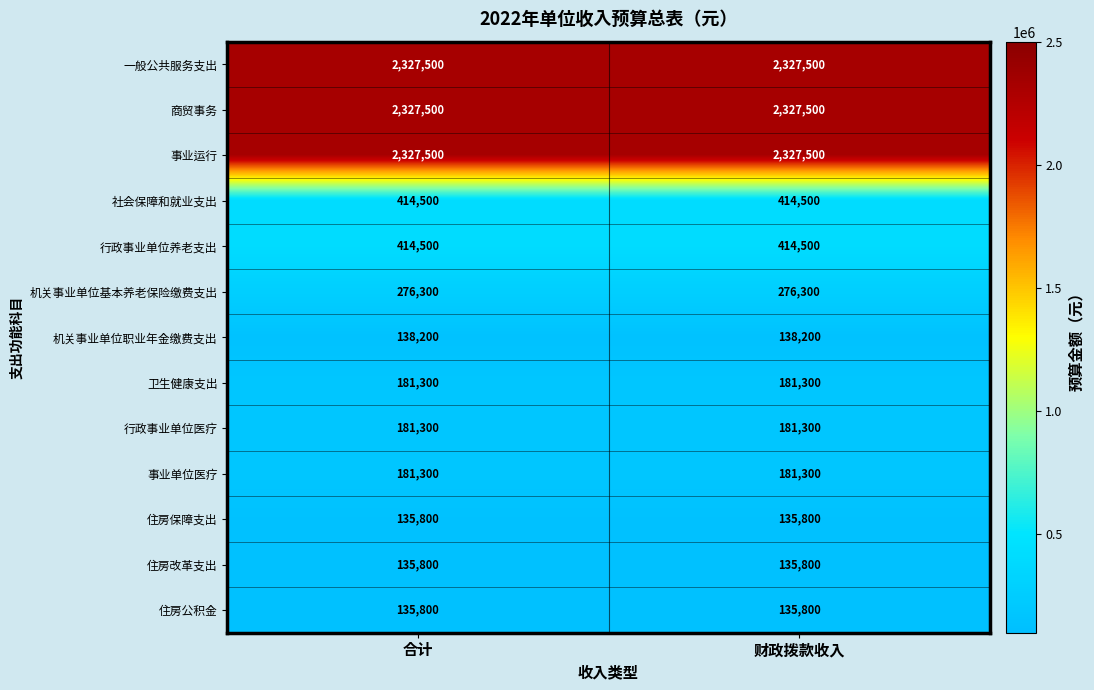

Reading left to right, list all the values displayed in this chart.

一般公共服务支出: 合计=2327500	财政拨款收入=2327500
商贸事务: 合计=2327500	财政拨款收入=2327500
事业运行: 合计=2327500	财政拨款收入=2327500
社会保障和就业支出: 合计=414500	财政拨款收入=414500
行政事业单位养老支出: 合计=414500	财政拨款收入=414500
机关事业单位基本养老保险缴费支出: 合计=276300	财政拨款收入=276300
机关事业单位职业年金缴费支出: 合计=138200	财政拨款收入=138200
卫生健康支出: 合计=181300	财政拨款收入=181300
行政事业单位医疗: 合计=181300	财政拨款收入=181300
事业单位医疗: 合计=181300	财政拨款收入=181300
住房保障支出: 合计=135800	财政拨款收入=135800
住房改革支出: 合计=135800	财政拨款收入=135800
住房公积金: 合计=135800	财政拨款收入=135800